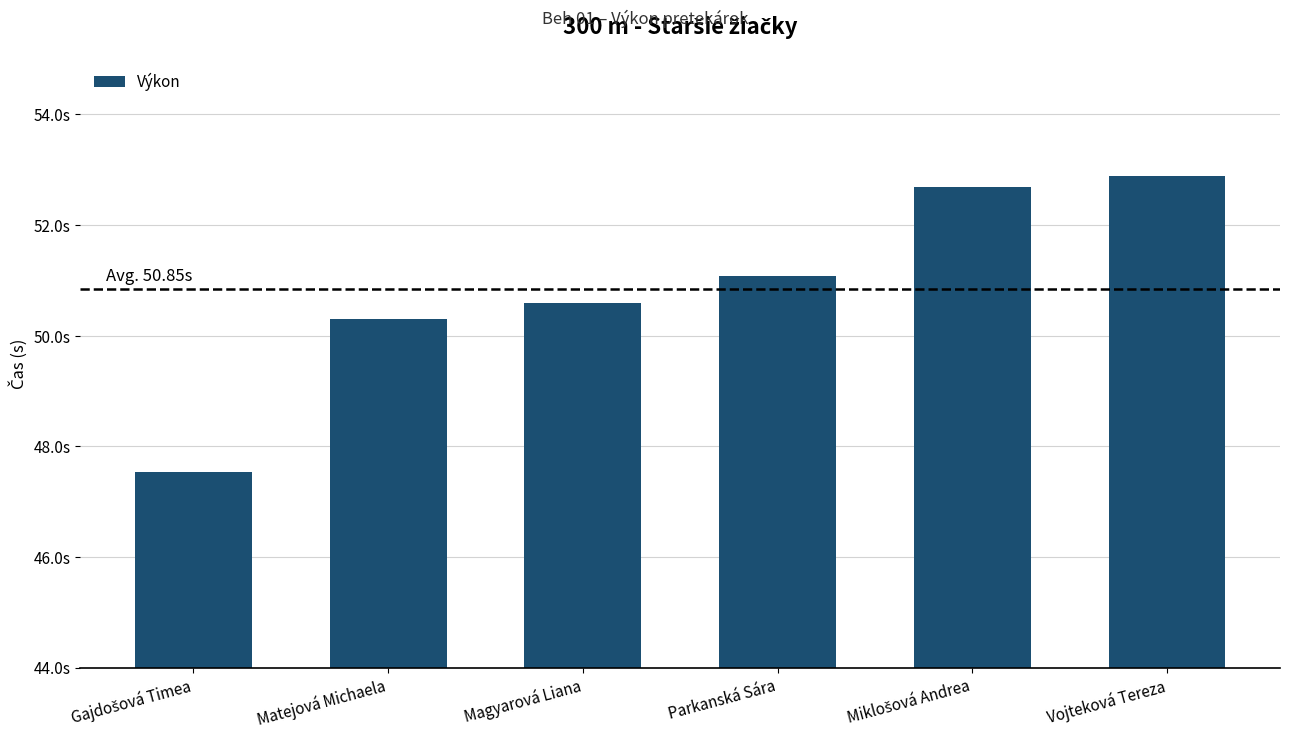

What is the label of the 3rd bar from the left?

Magyarová Liana